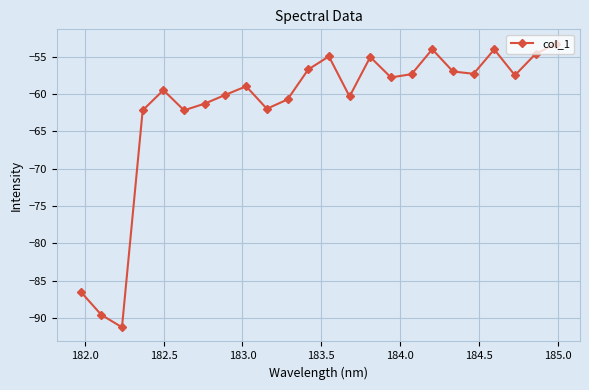

What is the sum of all values?

-1483.5